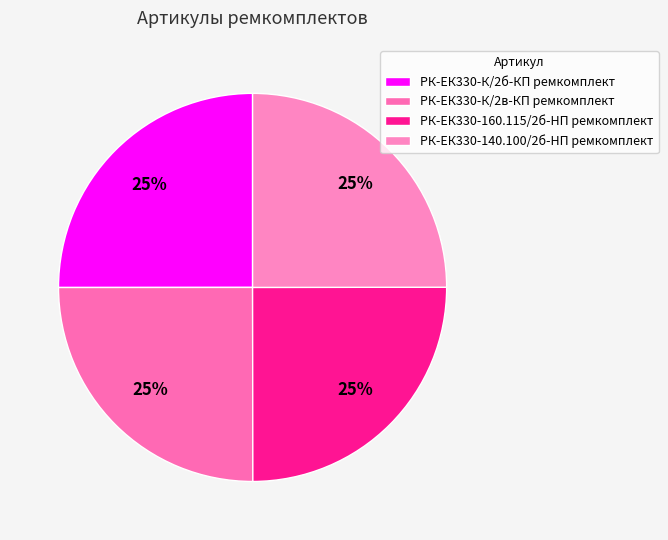

Count the number of slices in the pie.

4